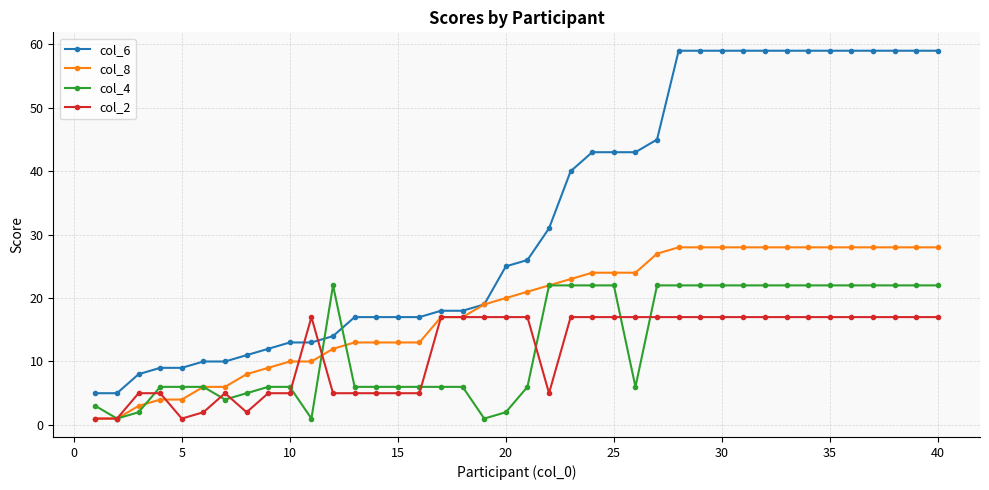

What is the difference between the maximum and minimum values in the col_2 series?

16